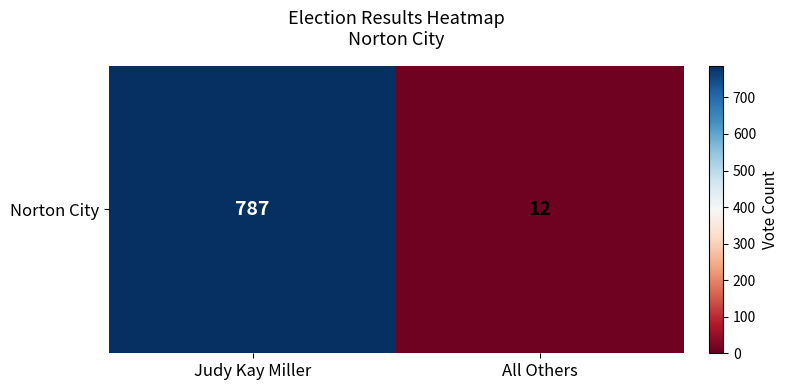

Count the values in the range 12 to 787.

2